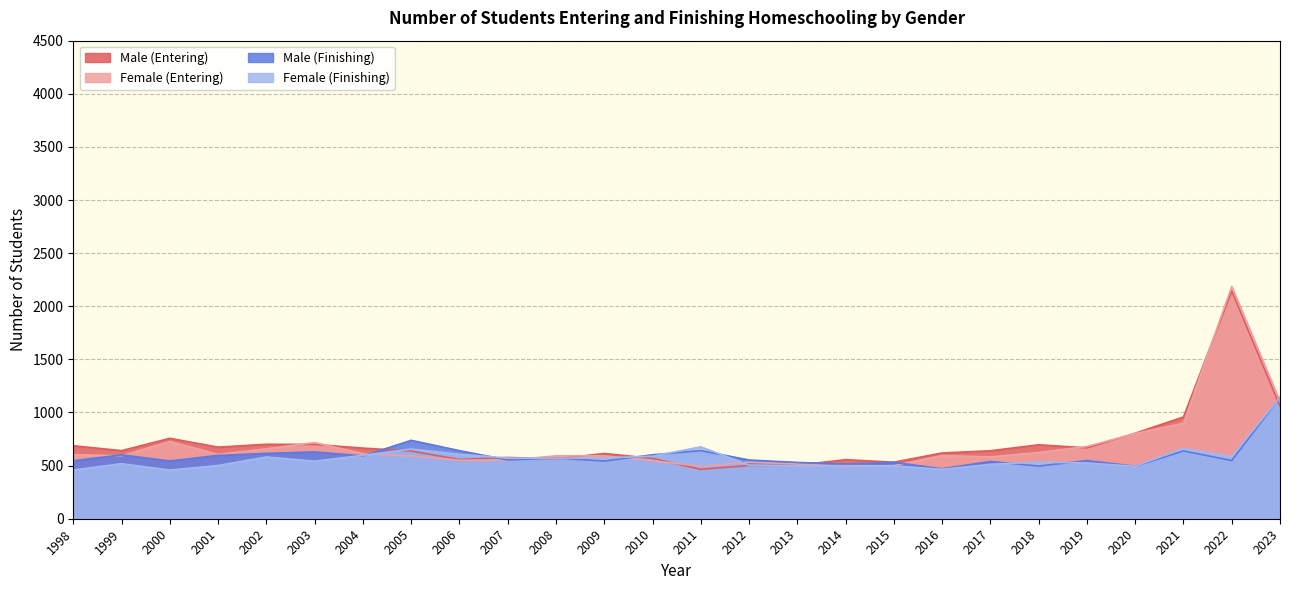

Reading right to left, extract all data points from this chart.

Male (Entering): 1060	2144	958	805	667	696	640	619	532	556	504	501	465	568	614	563	577	558	637	665	699	701	674	757	641	687
Female (Entering): 1104	2186	900	802	680	624	582	595	500	493	515	532	494	546	592	592	550	551	591	613	717	658	606	727	593	603
Male (Finishing): 1143	548	638	494	547	496	539	470	531	515	530	553	641	602	543	571	553	641	738	591	629	615	596	544	601	546
Female (Finishing): 1143	586	663	494	525	534	512	465	498	500	499	505	677	588	573	568	571	607	656	597	542	581	501	458	518	459